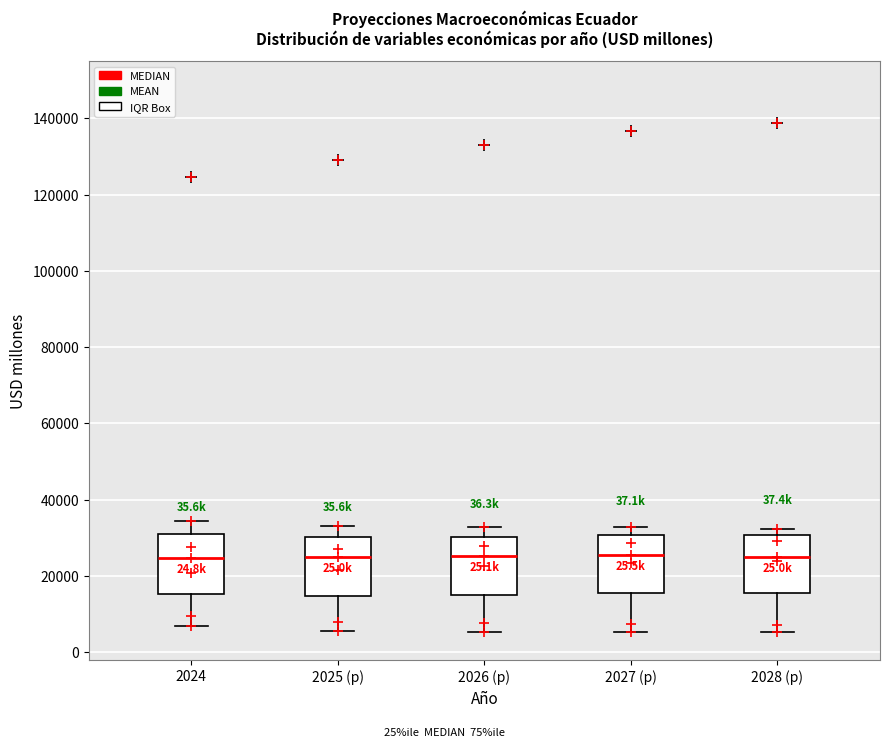

Reading left to right, read every box against the y-axis: the position of its median line, the range the box covers, and the ends of its whiskers. The values are not printed on the chart, so give them approximately, as read against the axis.

2024: median 24000, box 16000 to 32000, whiskers 6000 to 34000
2025 (p): median 26000, box 14000 to 30000, whiskers 6000 to 34000
2026 (p): median 26000, box 16000 to 30000, whiskers 6000 to 32000
2027 (p): median 26000, box 16000 to 30000, whiskers 6000 to 32000
2028 (p): median 26000, box 16000 to 30000, whiskers 6000 to 32000